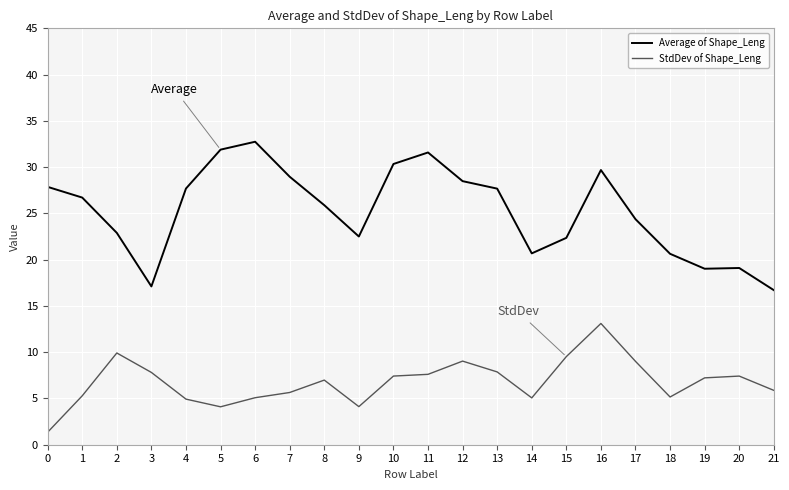

The Average of Shape_Leng series shows 13.6 at 1. True or false?

False